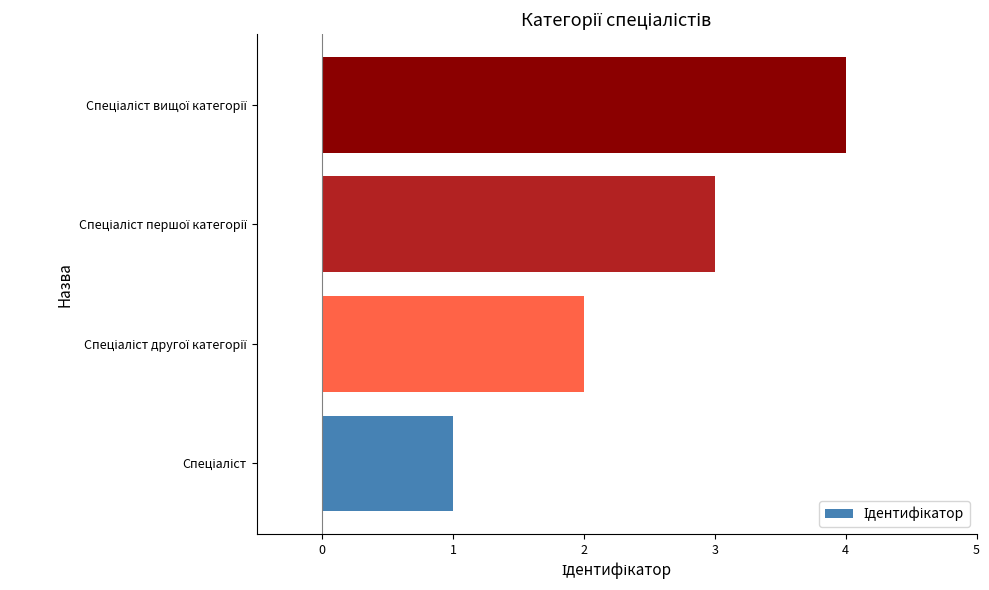

What is the sum of all values?

10